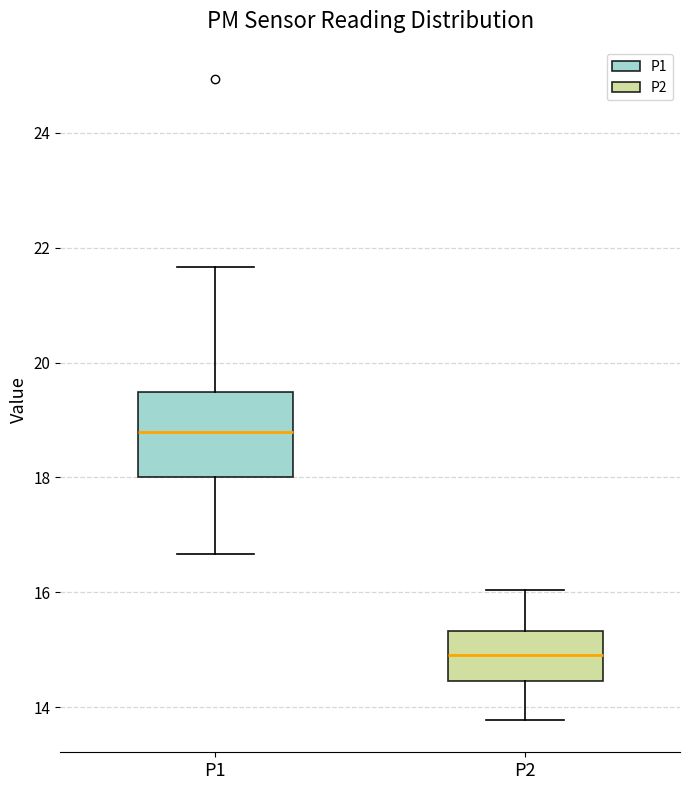

Where does the median line of the box for P2 sit on the y-axis? The values are not printed on the chart, so give them approximately, as read against the axis.

15.0